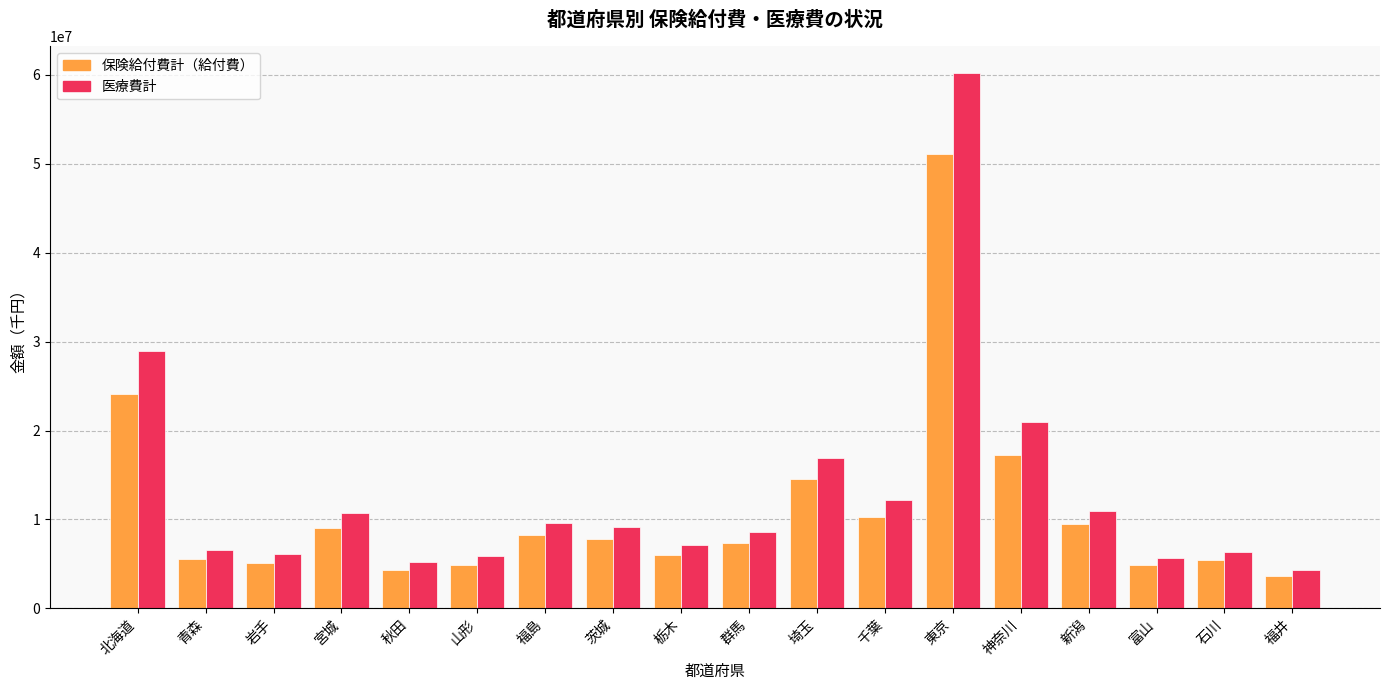

Where does the 医療費計 series first go above 9204903?

北海道